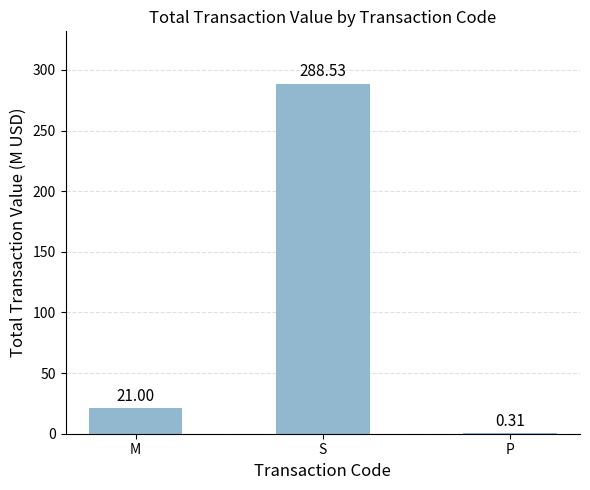

At which label is the value closest to 144?

M